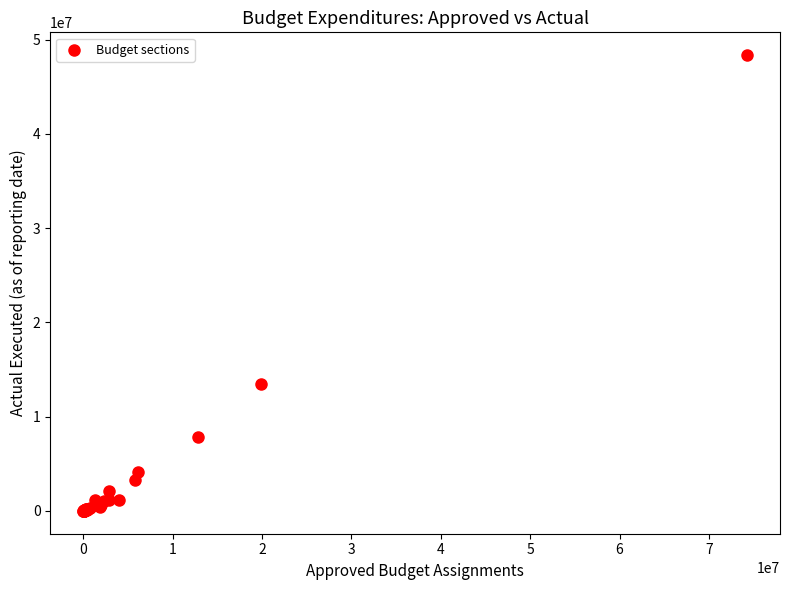

What Y value in the scatter plot is closest to 24177417?

13467983.7